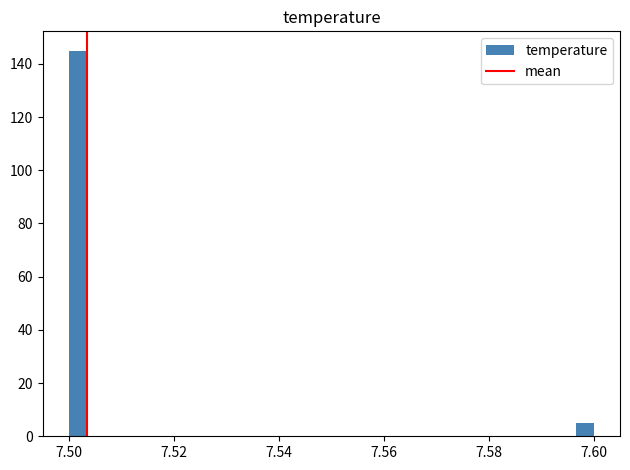

Read against the x-axis, roughly where is the centre of the tallest bar?

7.502